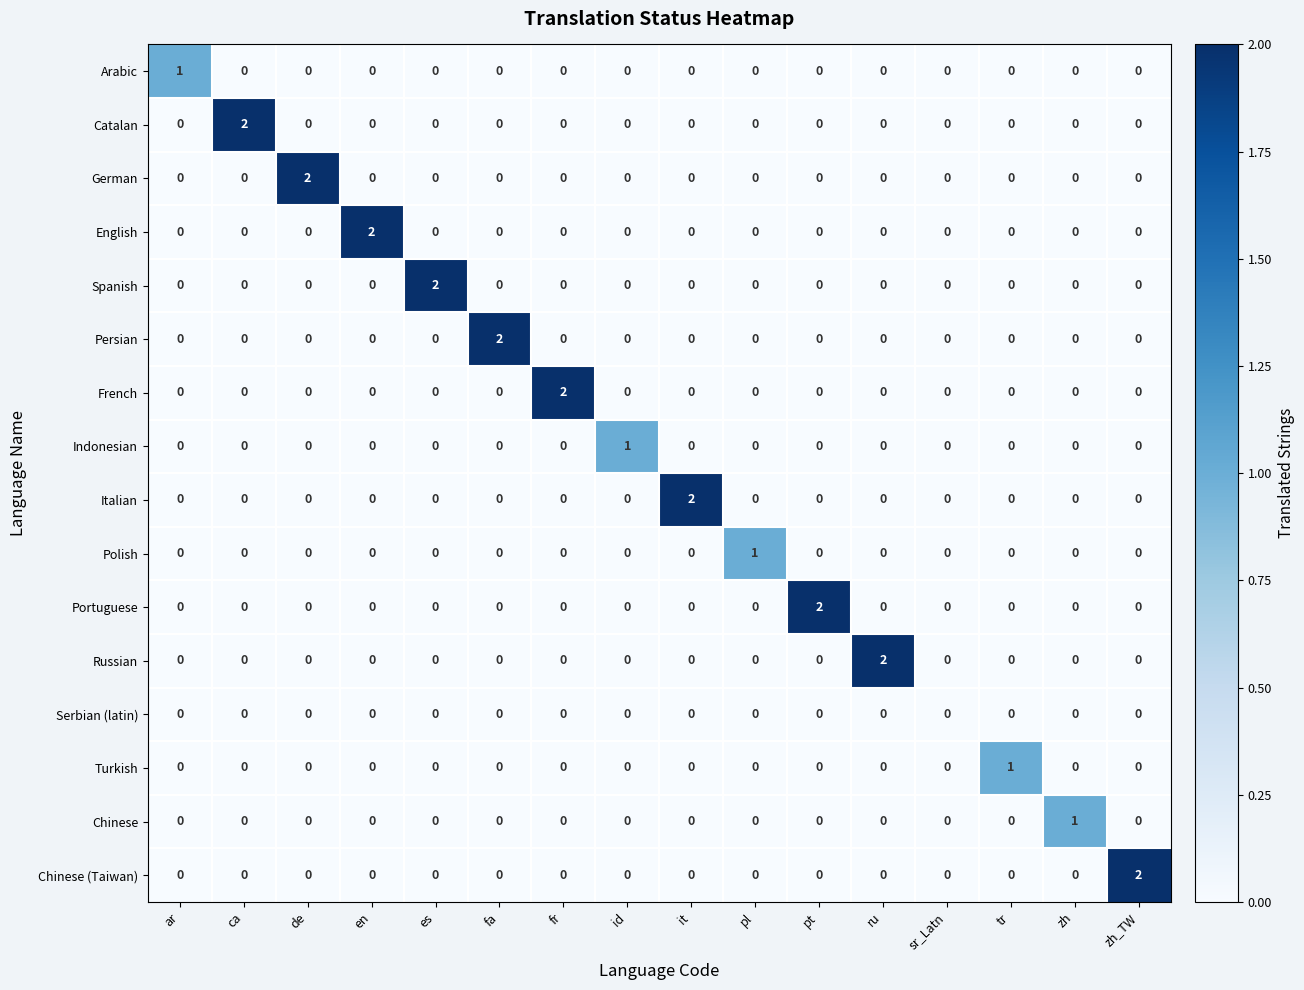

What is the total value across all series at pt?

2